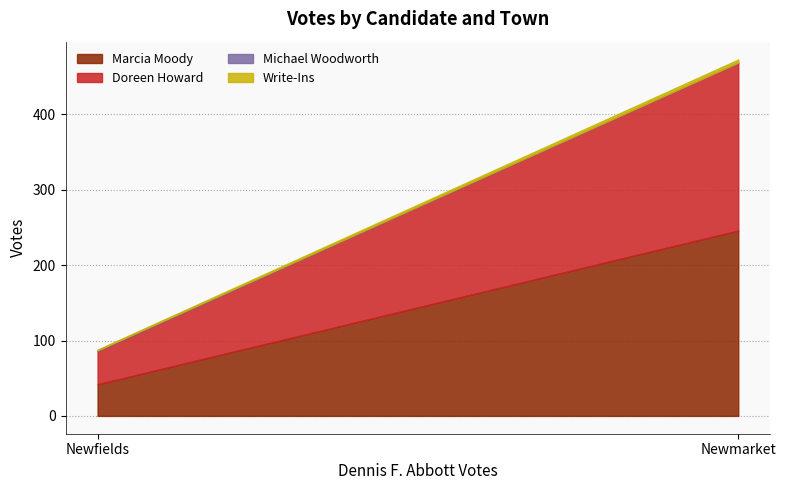

How many values in the Michael Woodworth series are below 1?

1